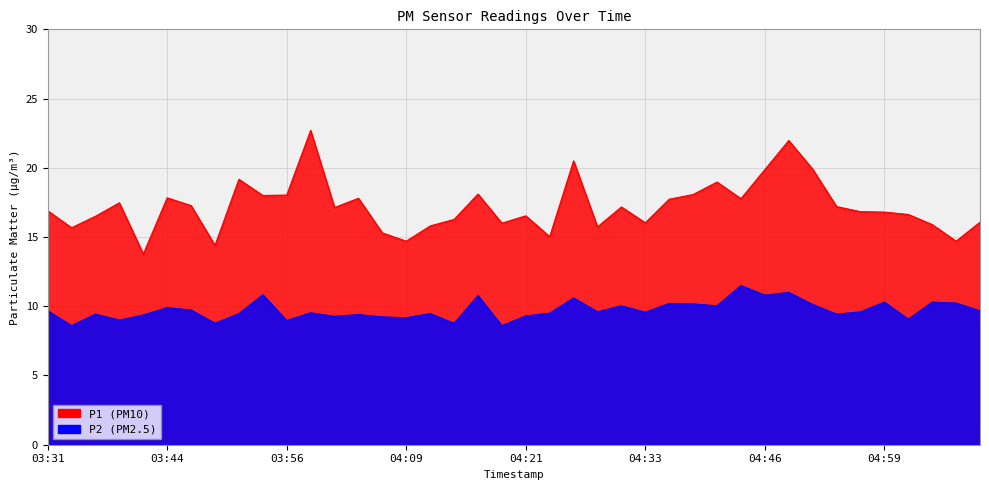

What is the label of the 35th point from the left?

04:56